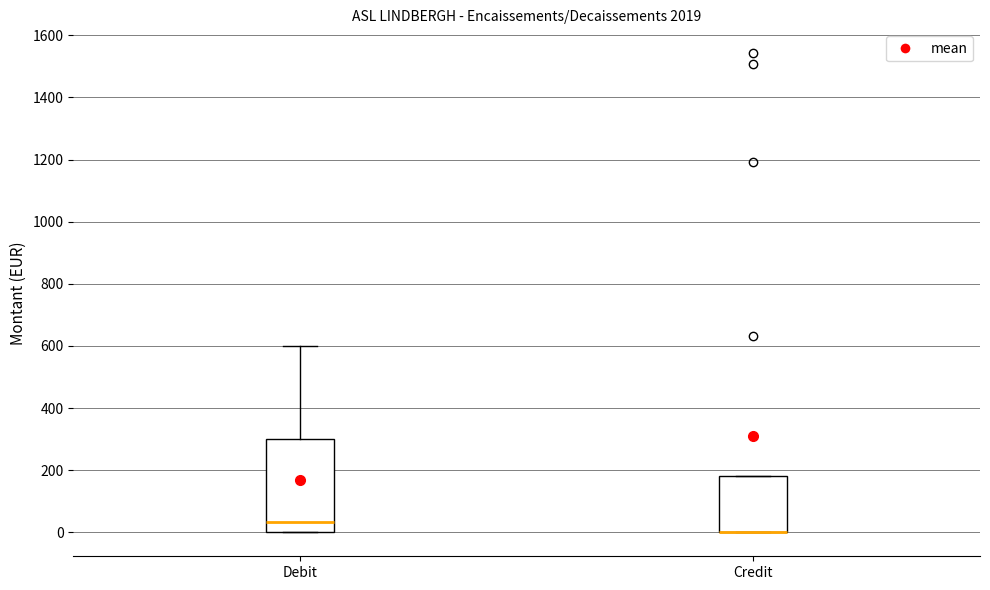

Comparing the boxes themselves (not the whiskers), which one is the tallest?

Debit